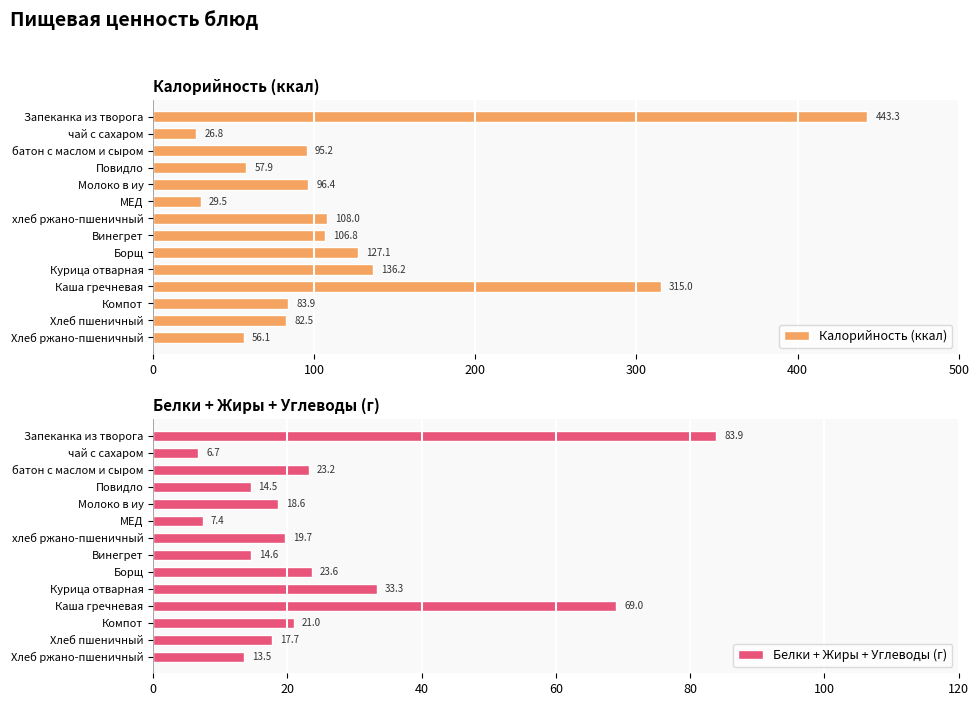

What is the value of the Калорийность (ккал) bar at the 6th from the left?

29.5